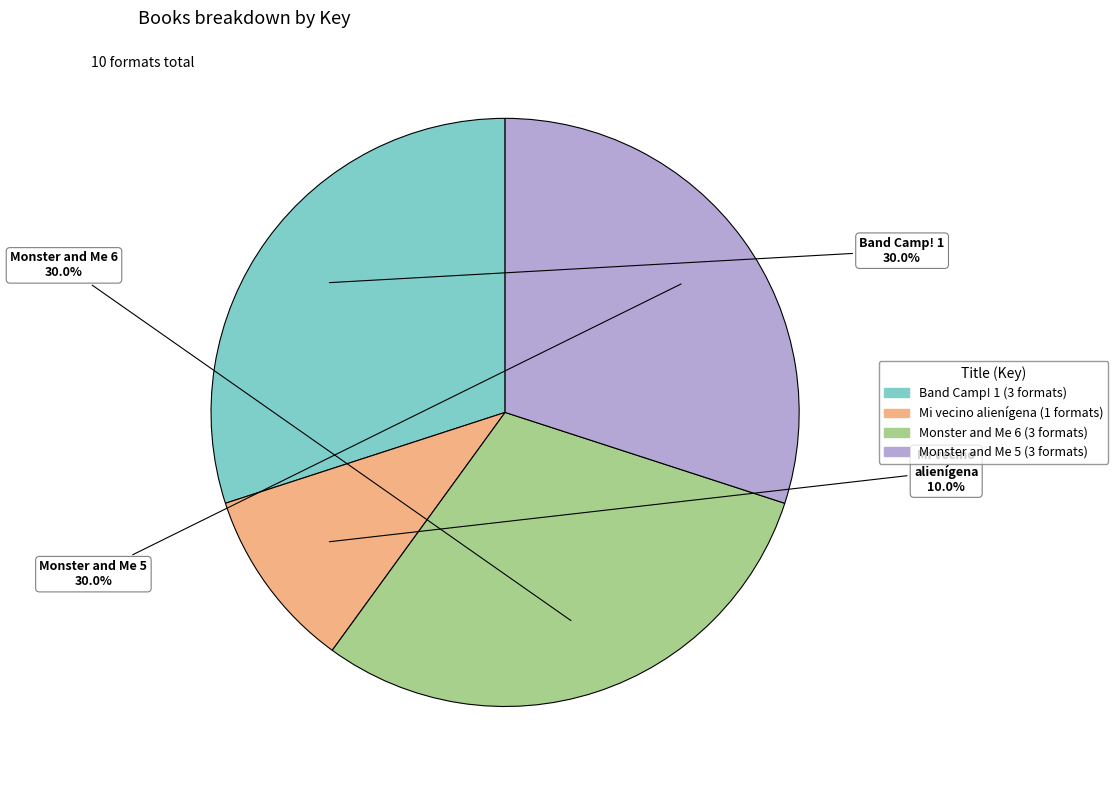

Combined, what portion of the pie is Mi vecino alienígena and Monster and Me 6?

40.0%